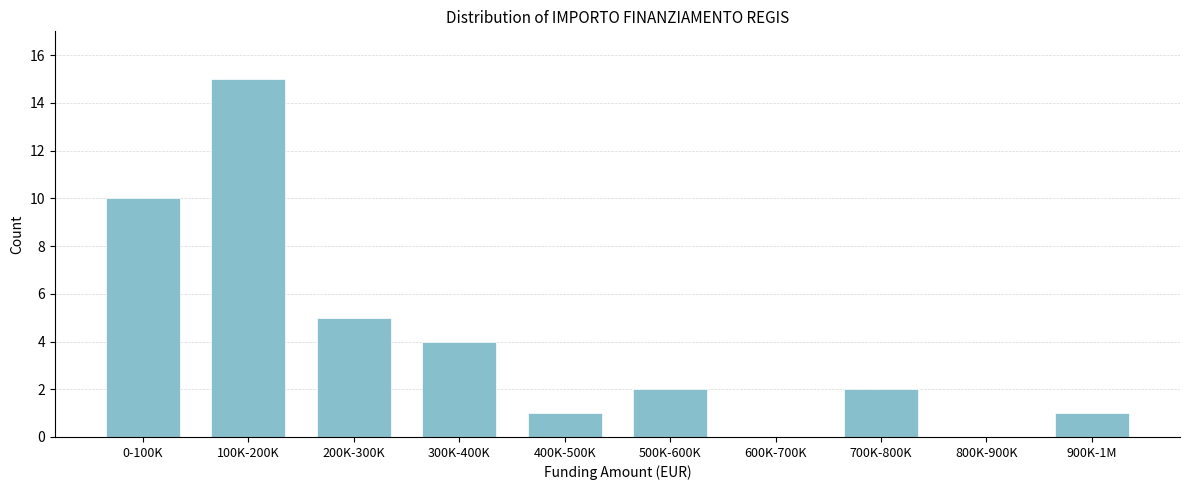

Reading left to right, list all the values displayed in this chart.

0-100K=10	100K-200K=15	200K-300K=5	300K-400K=4	400K-500K=1	500K-600K=2	600K-700K=0	700K-800K=2	800K-900K=0	900K-1M=1